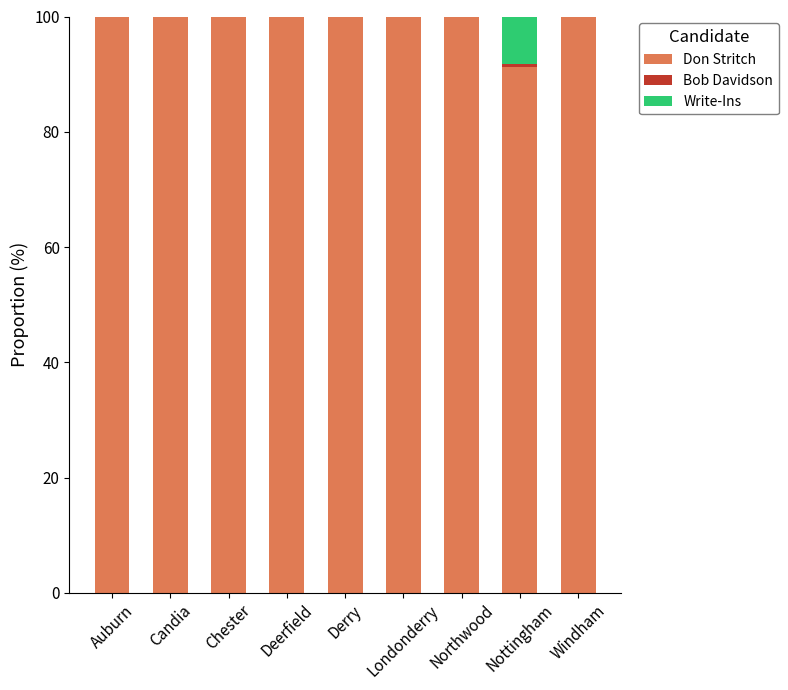

What is the highest value of the Don Stritch series?

100.0